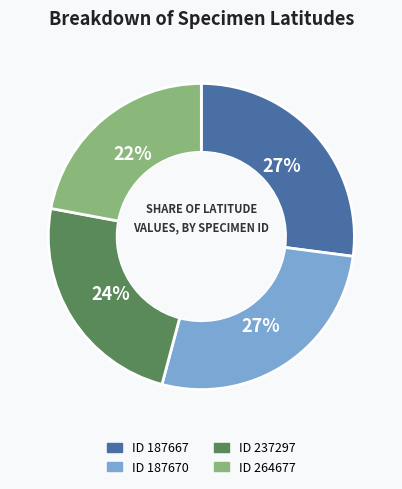

Approximately how many times larger is the value at ID 187667 compared to ID 187670?

1.0